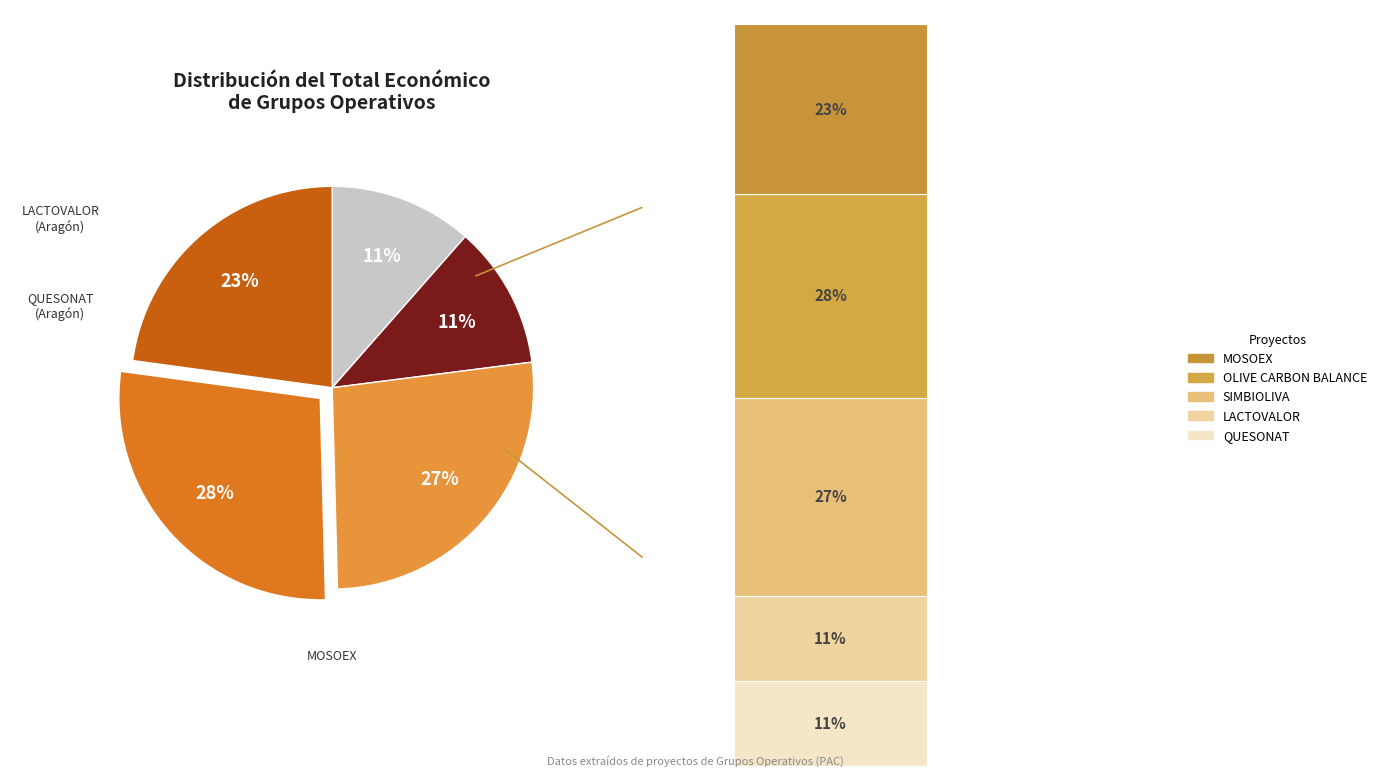

What percentage do LACTOVALOR and OLIVE CARBON BALANCE together represent?

39.1%